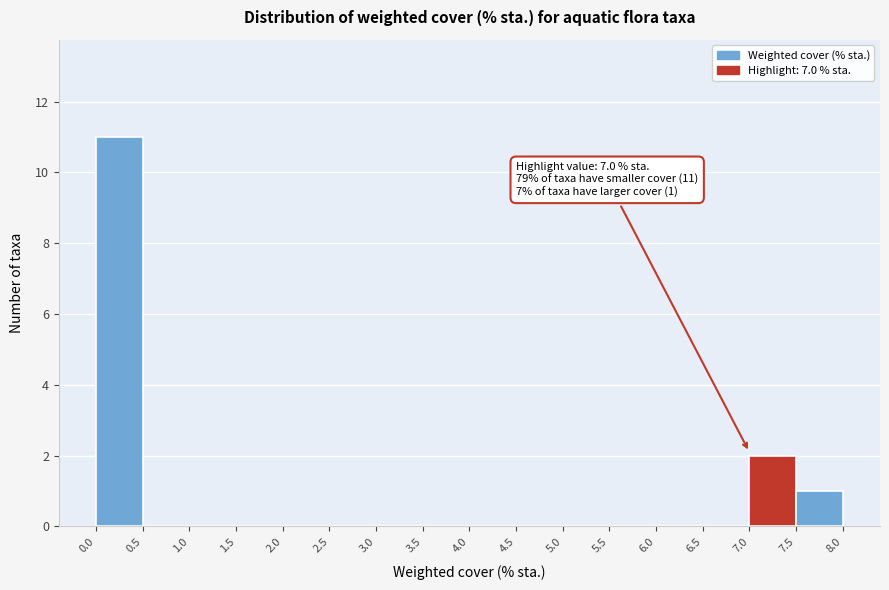

Which range on the x-axis has the tallest bar?

0.0 to 0.5